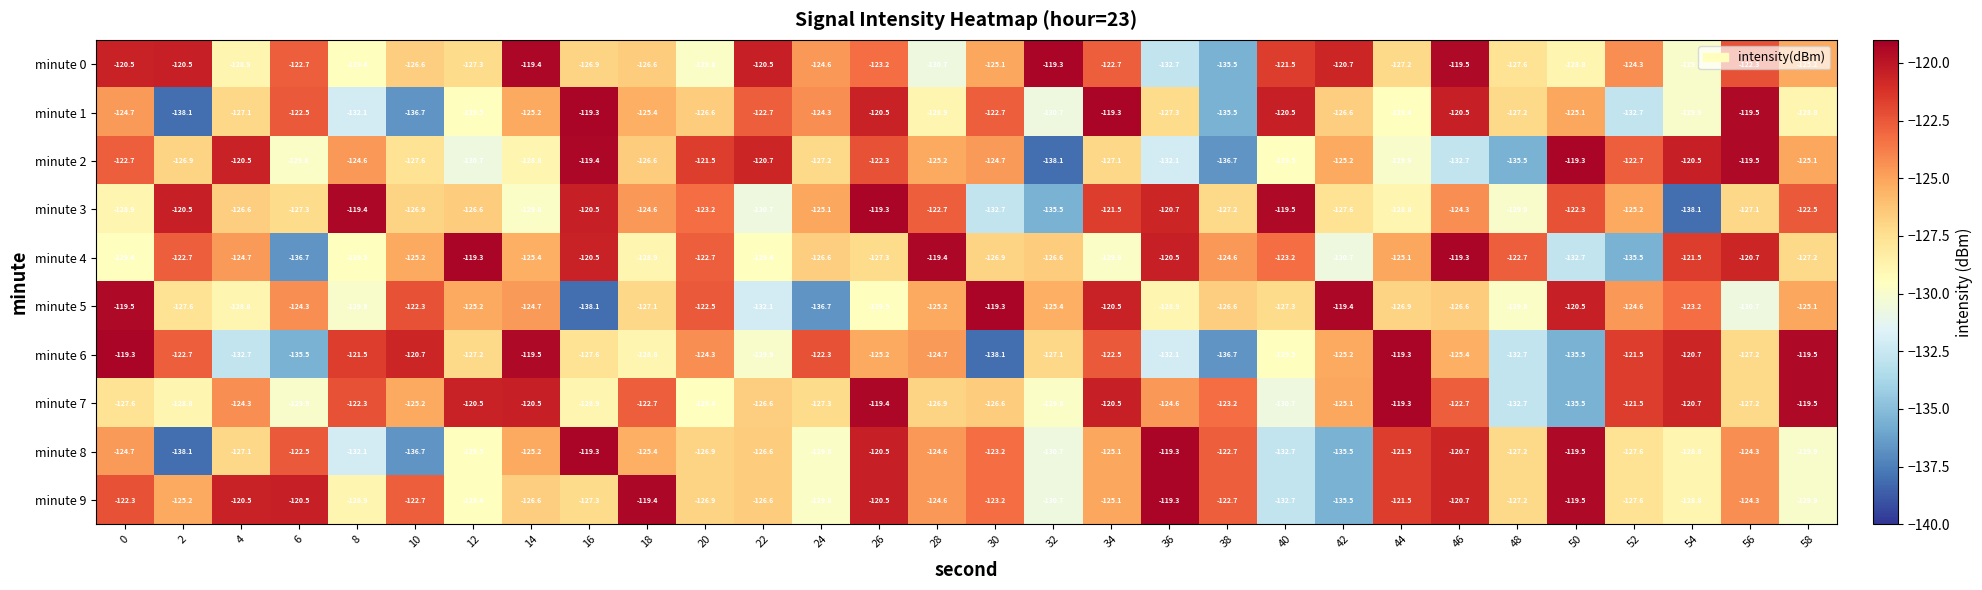

What is the difference between the maximum and minimum values in the minute 2 series?

18.8